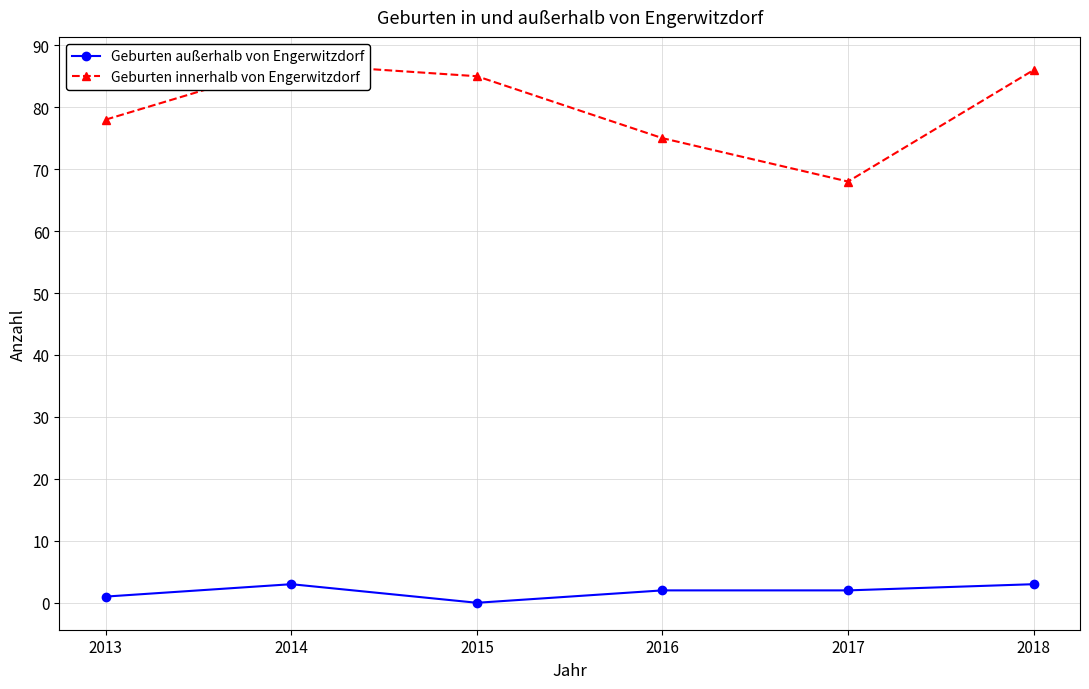

True or false: Geburten außerhalb von Engerwitzdorf has a value of 1 at 2013.

True